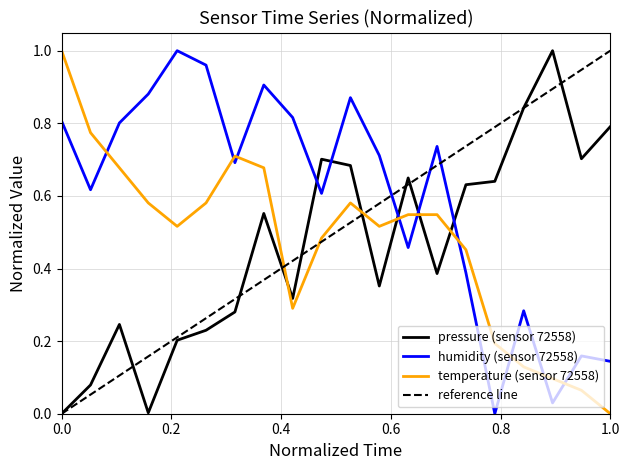

How many values in humidity are above zero?

19